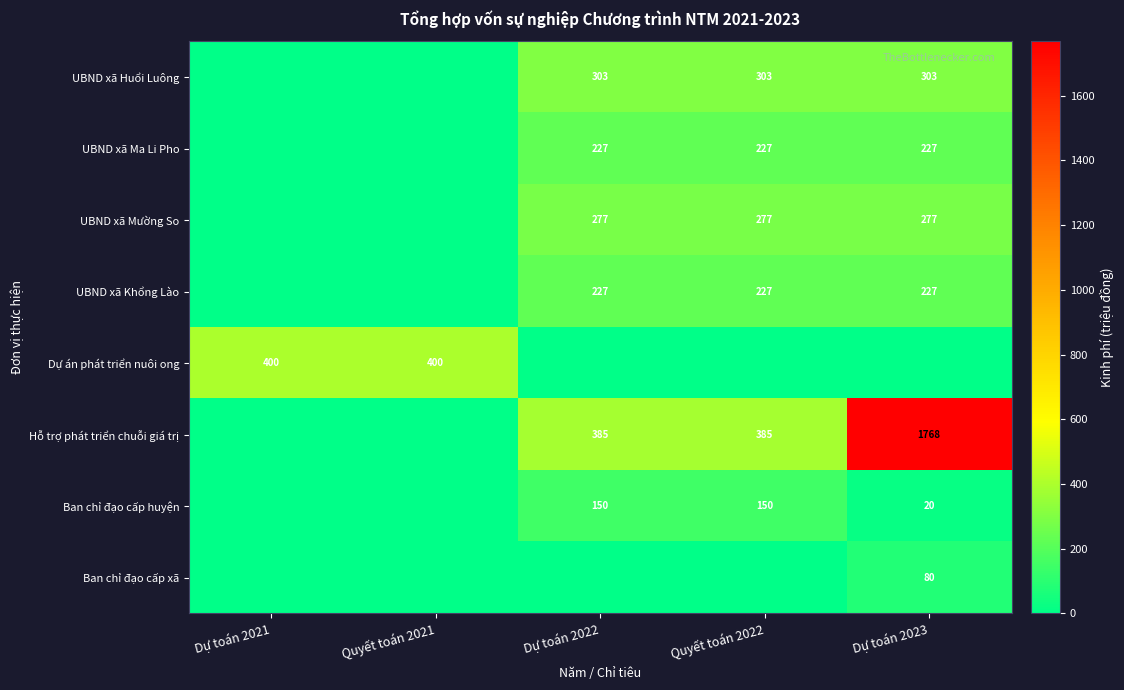

Is the value of UBND xã Huổi Luông at Dự toán 2023 greater than the value of UBND xã Ma Li Pho at Dự toán 2023?

Yes